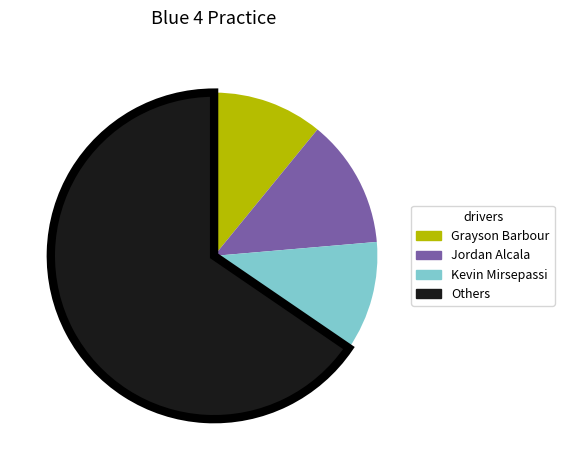

How many slices are in this pie chart?

4